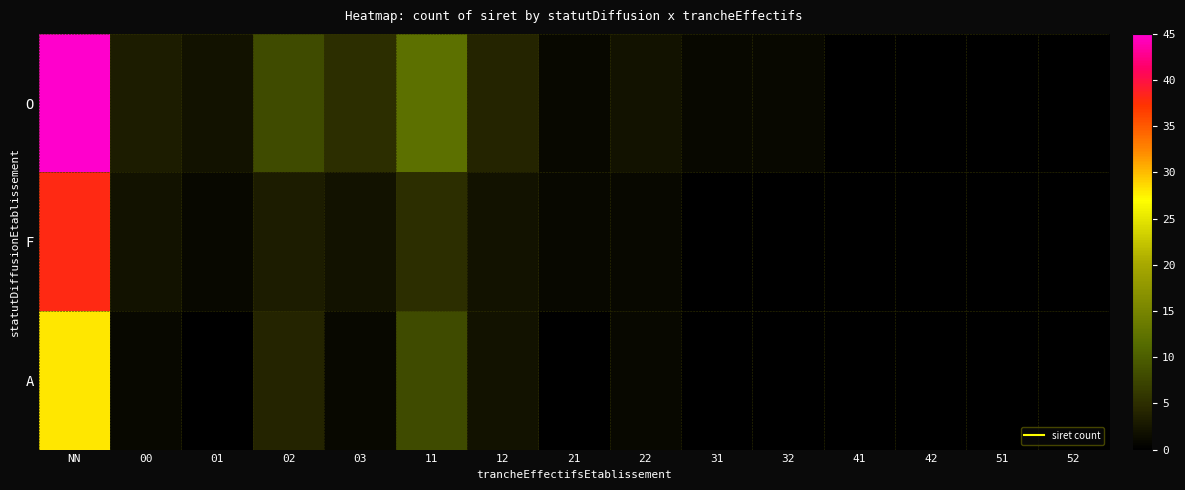

Rank the series by their maximum value, from highest to lowest.

O, F, A